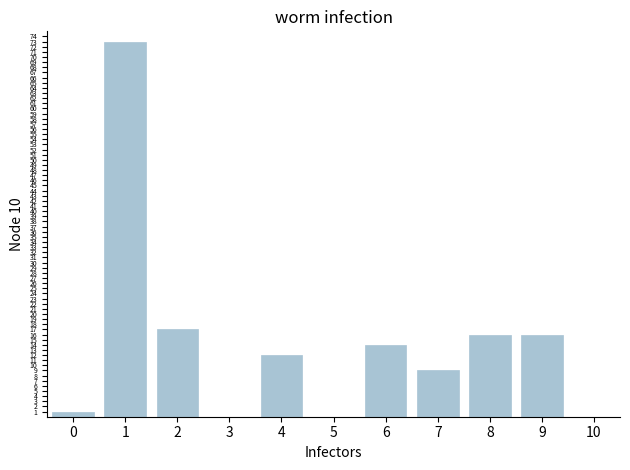

What is the maximum value shown in the chart?

73